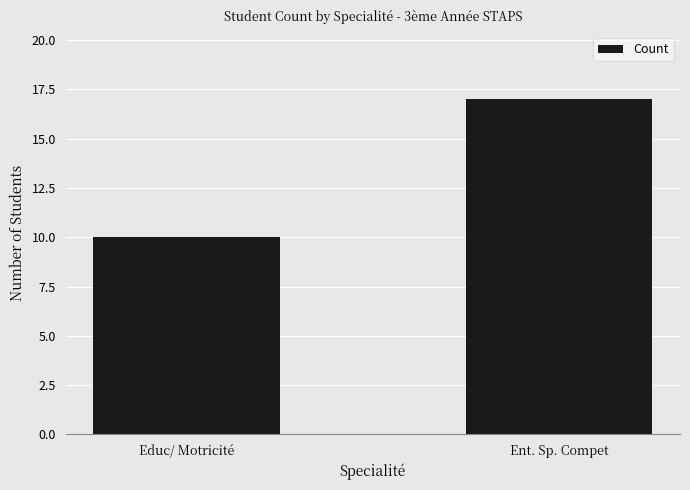

What is the difference between the values at Educ/ Motricité and Ent. Sp. Compet?

7